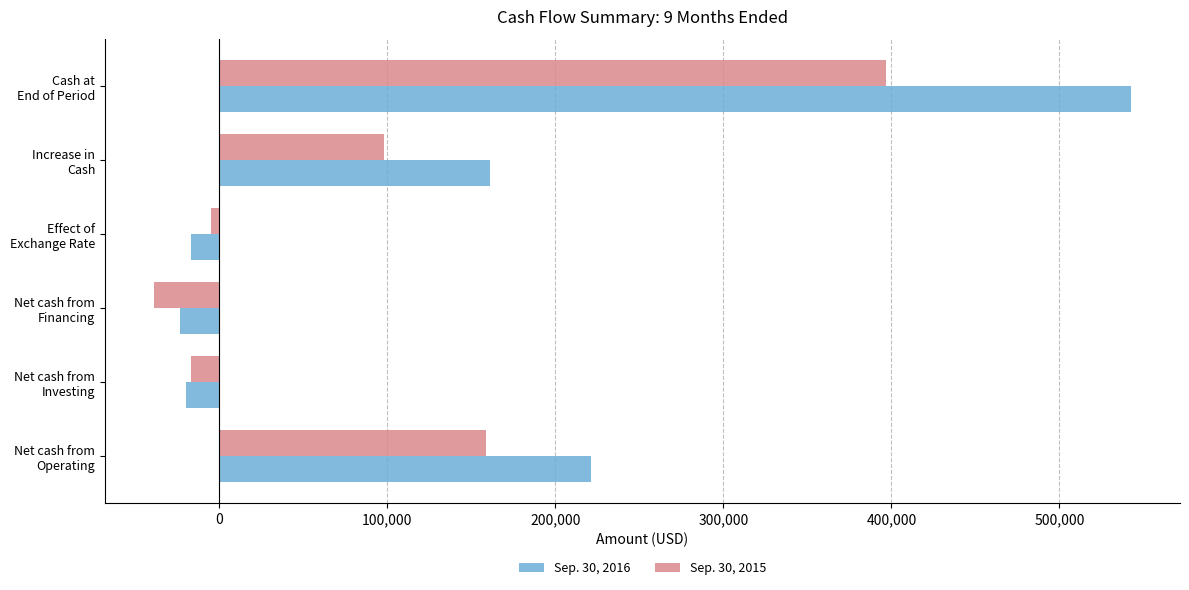

Which series has the widest spread of values?

Sep. 30, 2016